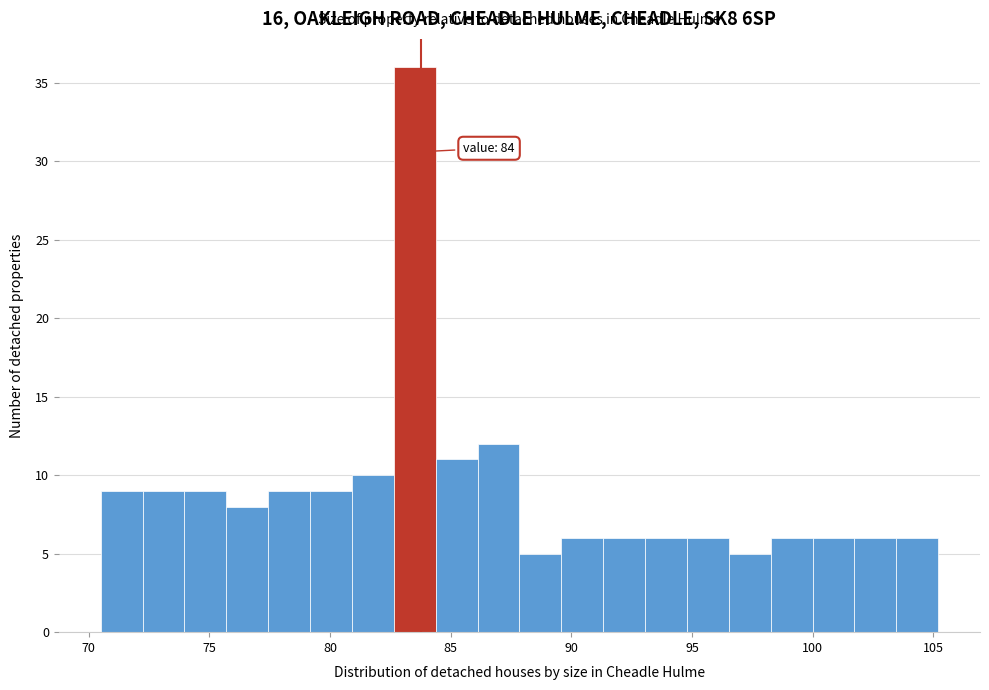

Read against the x-axis, roughly where is the centre of the tallest bar?

83.5